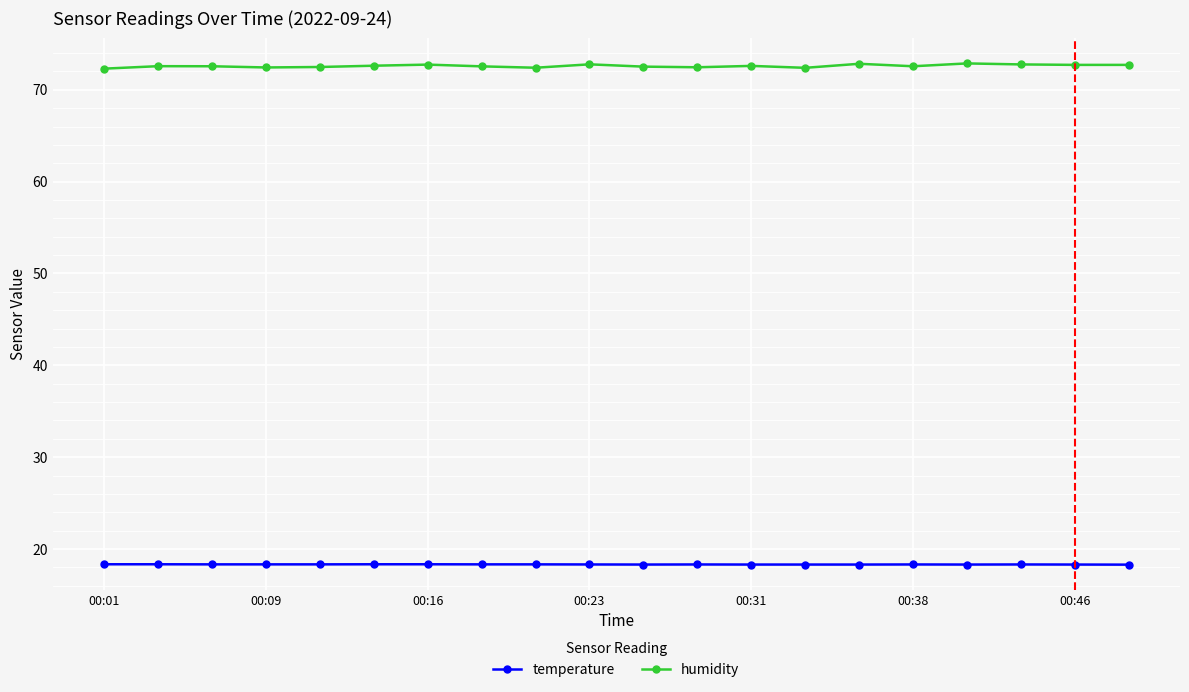

What is the maximum value shown in the chart?

72.9